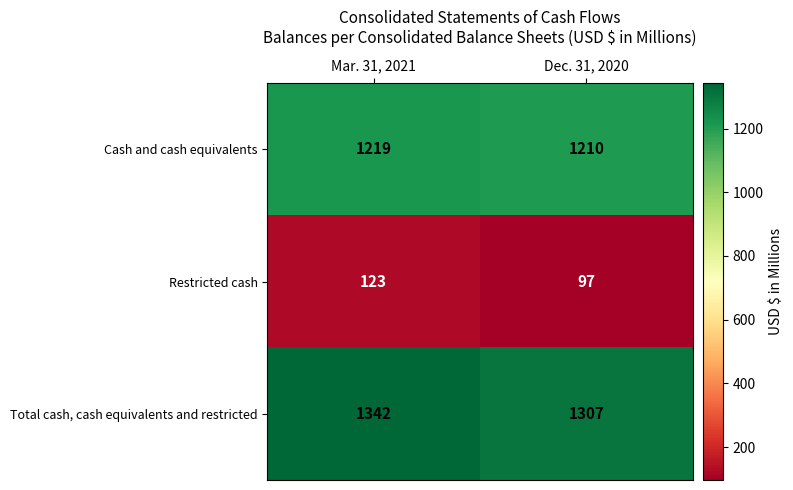

What is the sum of the Restricted cash values at Mar. 31, 2021 and Dec. 31, 2020?

220